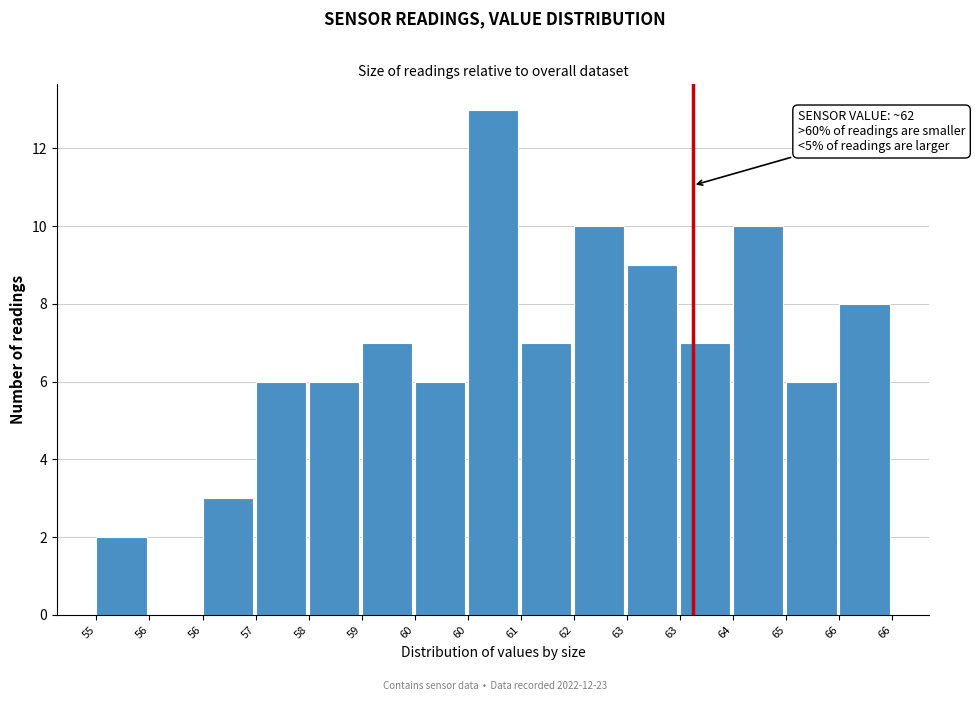

How many values are above zero?

14